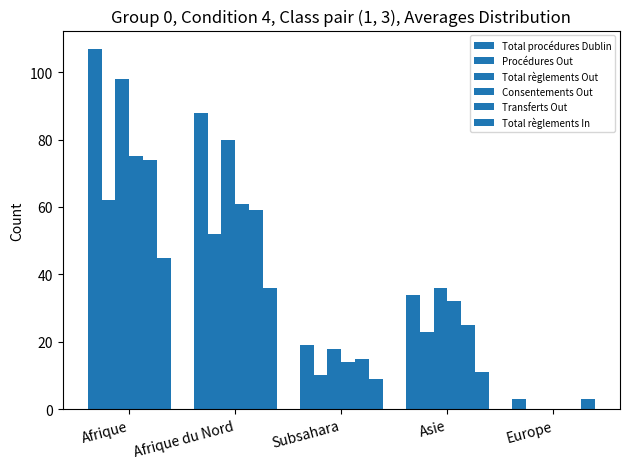

At Asie, list the series in order from largest to smallest.

Total règlements Out, Total procédures Dublin, Consentements Out, Transferts Out, Procédures Out, Total règlements In